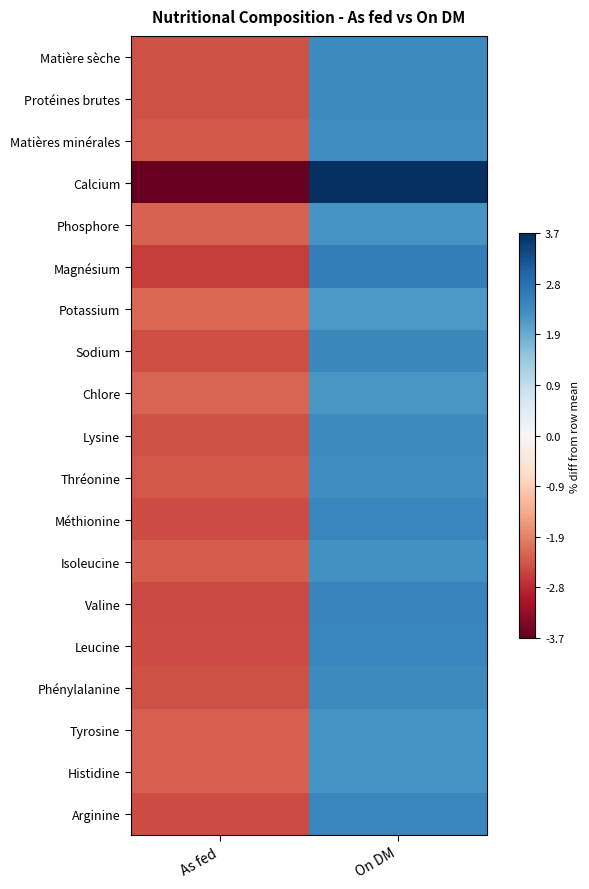

Rank the series at On DM from highest to lowest value.

Calcium, Magnésium, Valine, Méthionine, Leucine, Arginine, Sodium, Lysine, Phénylalanine, Protéines brutes, Matière sèche, Thréonine, Matières minérales, Isoleucine, Histidine, Tyrosine, Phosphore, Chlore, Potassium